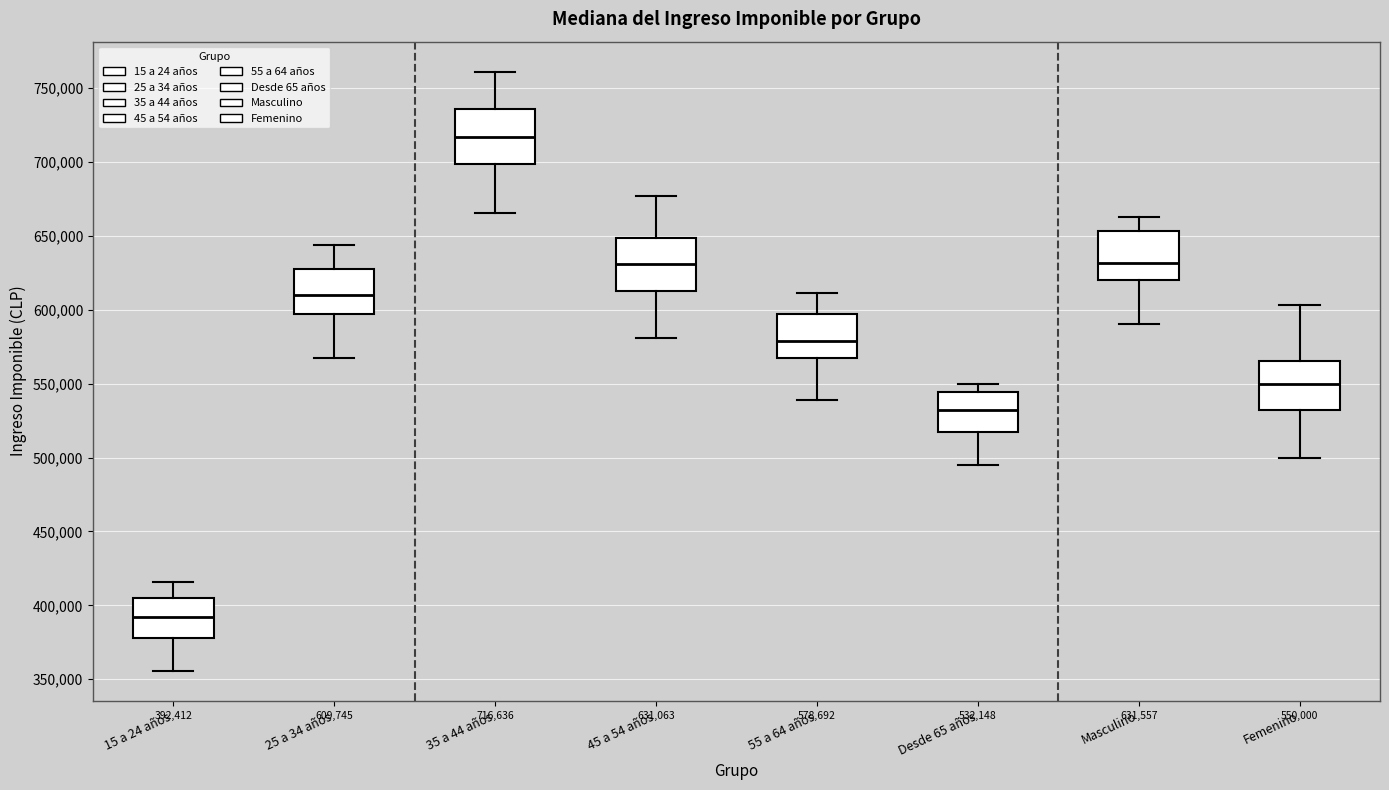

Which box has the highest median line?

35 a 44 años